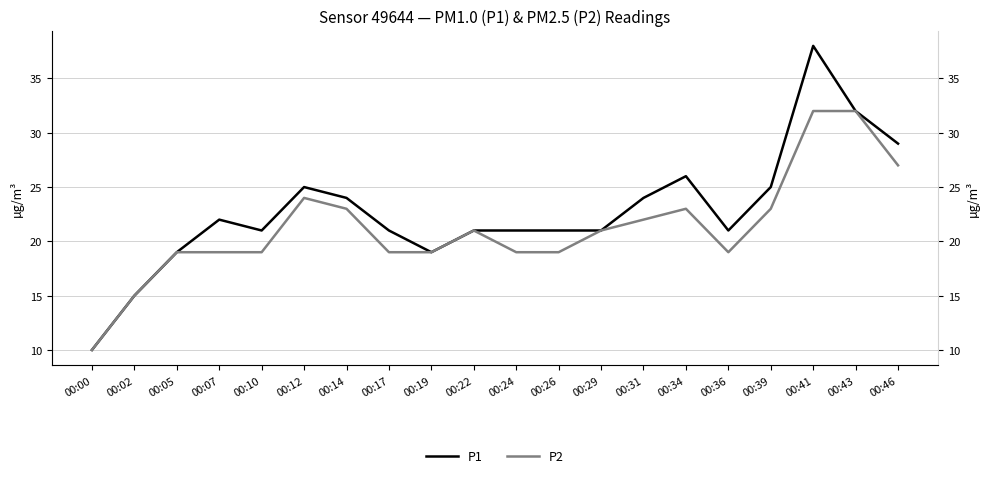

What is the difference between the maximum and minimum values in the P1 series?

28